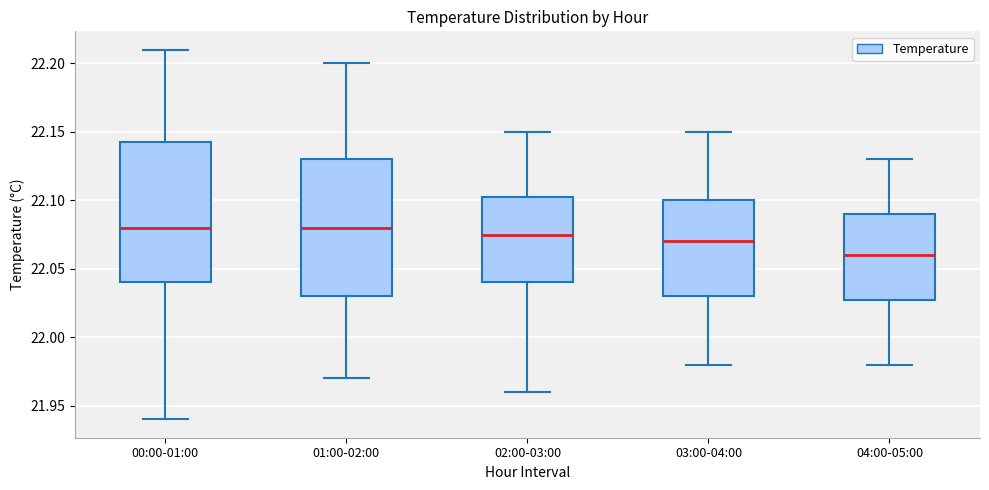

Which box has the lowest median line?

04:00-05:00